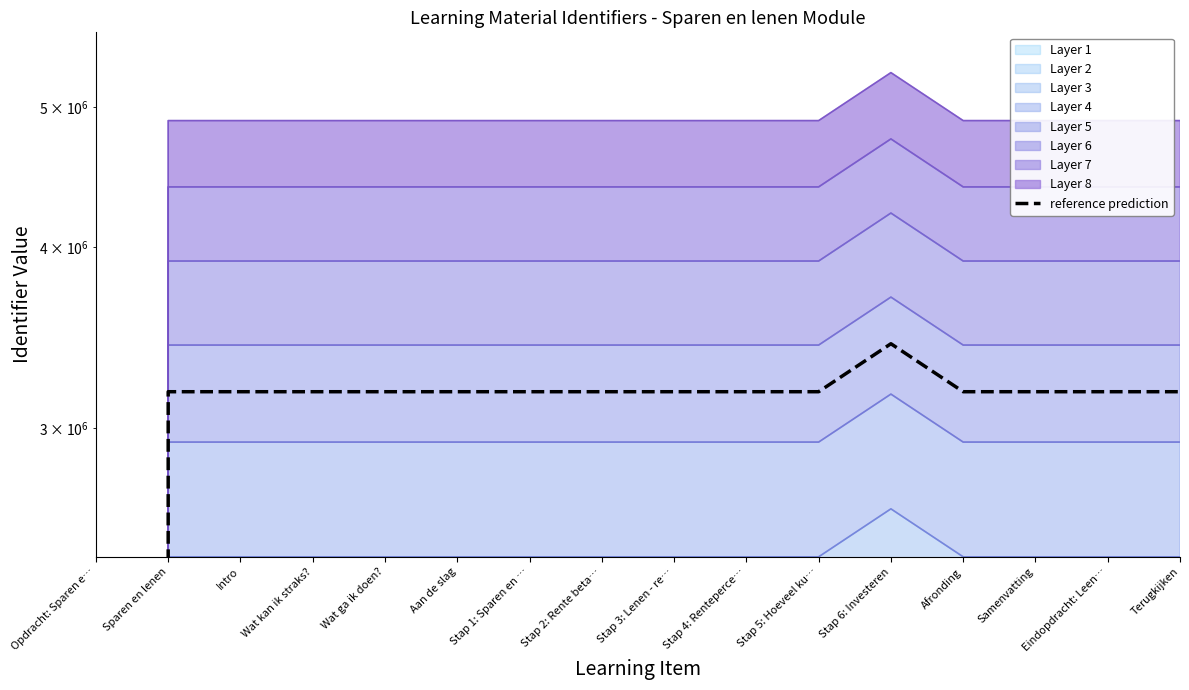

Does the chart have visible grid lines?

No